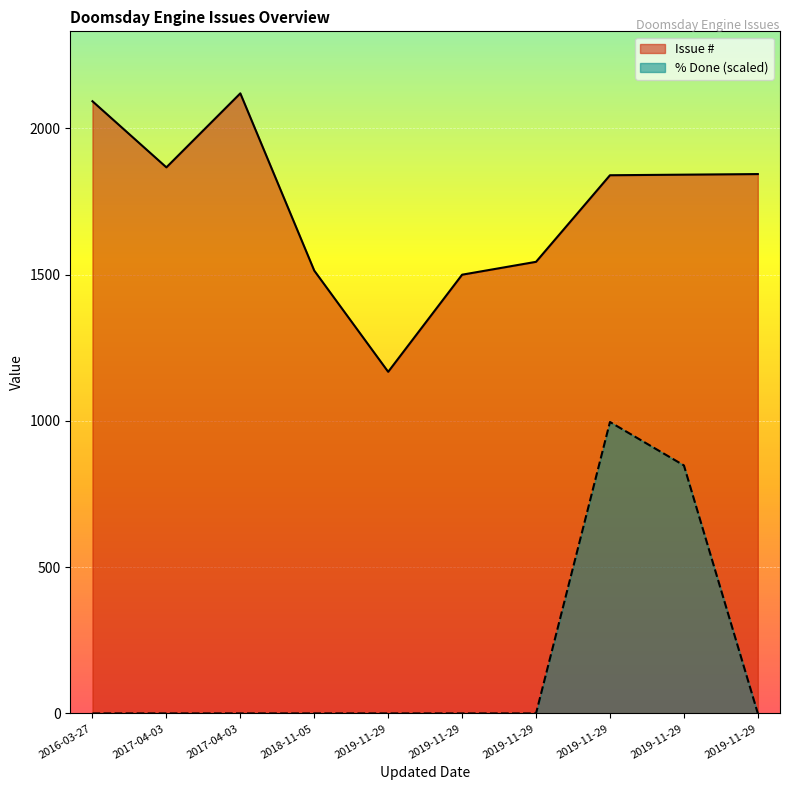

True or false: the data shows 1840 at 2019-11-29.

True